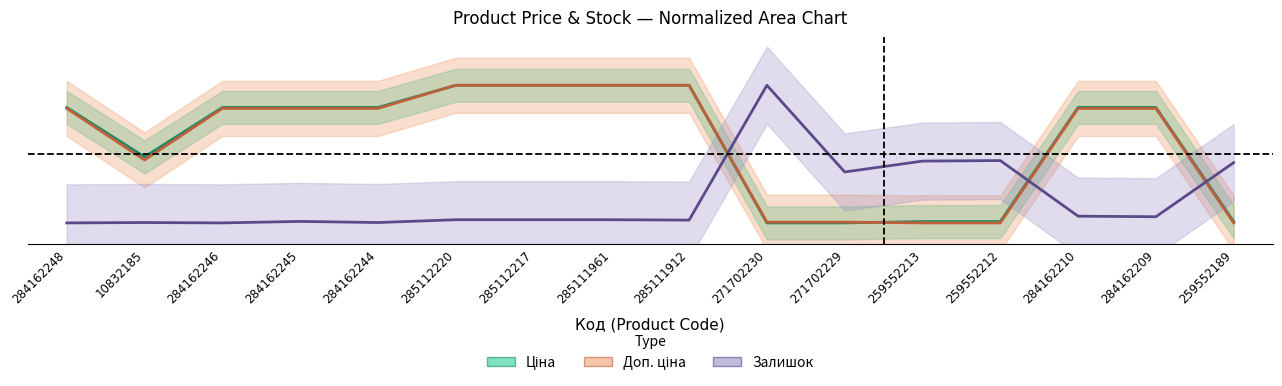

Which series has the largest range (max minus min)?

Ціна